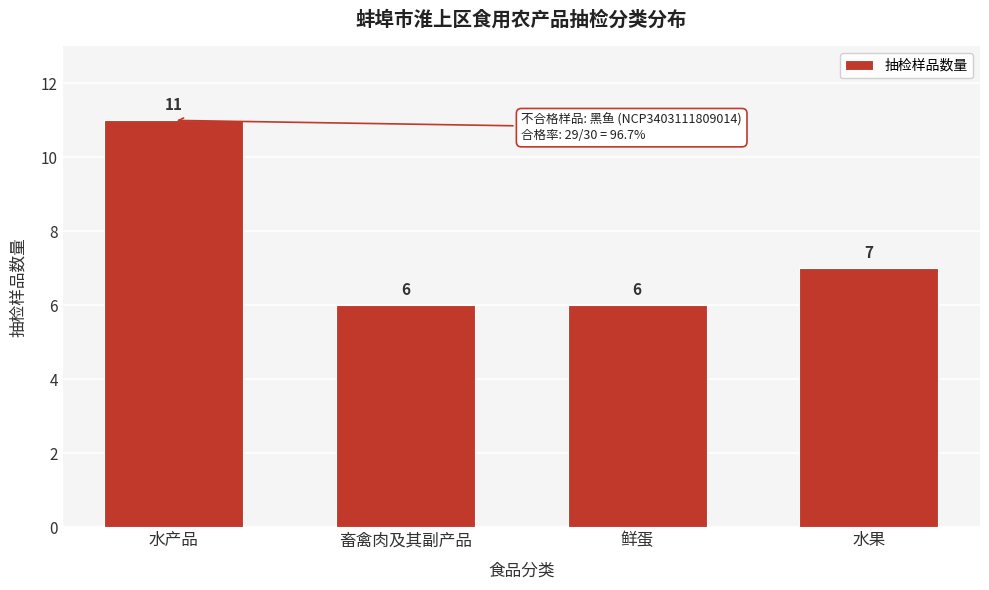

Reading left to right, what are all the values shown in this chart?

水产品=11	畜禽肉及其副产品=6	鲜蛋=6	水果=7